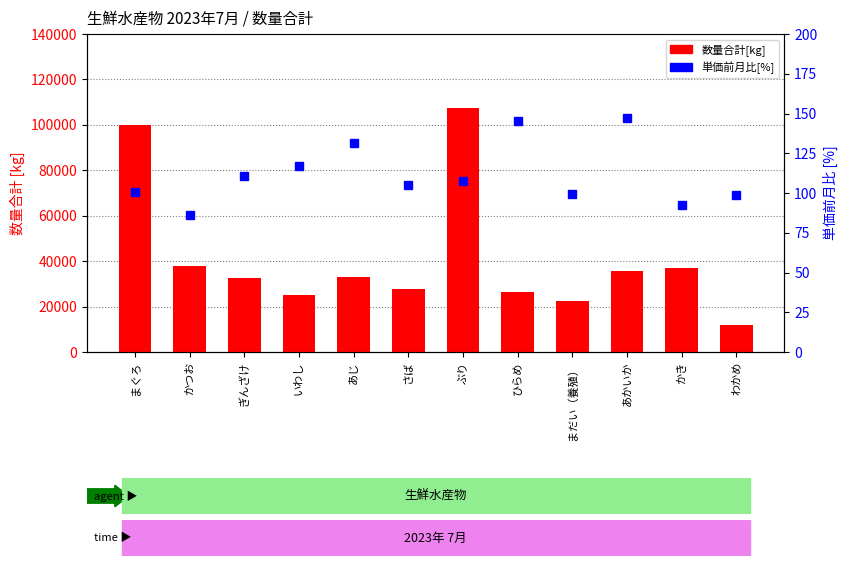

What is the difference between the highest and lowest values at わかめ?

11573.2